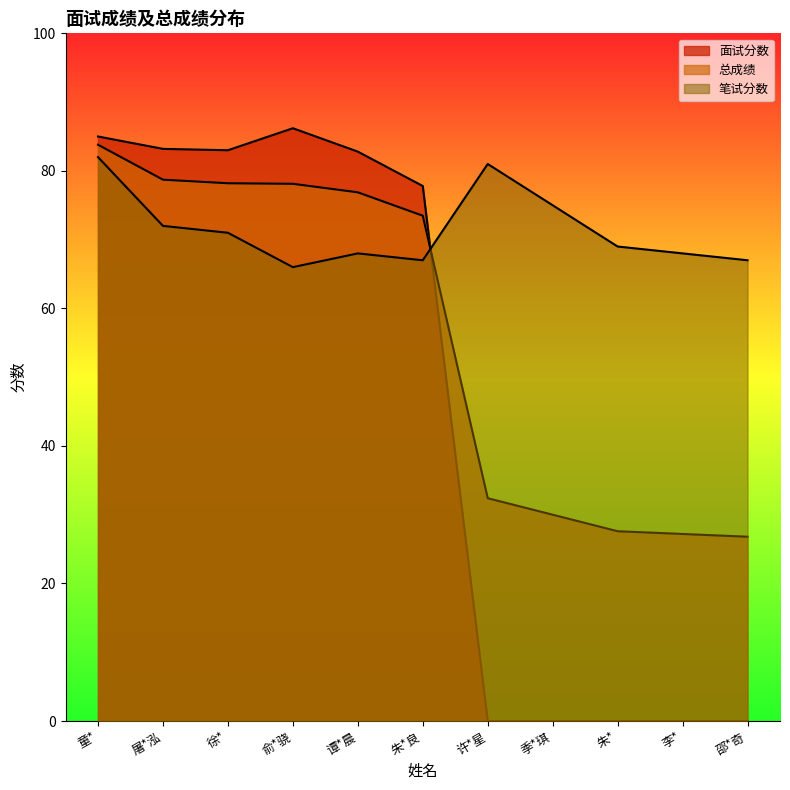

How many intersections are there between 面试分数 and 笔试分数?

1